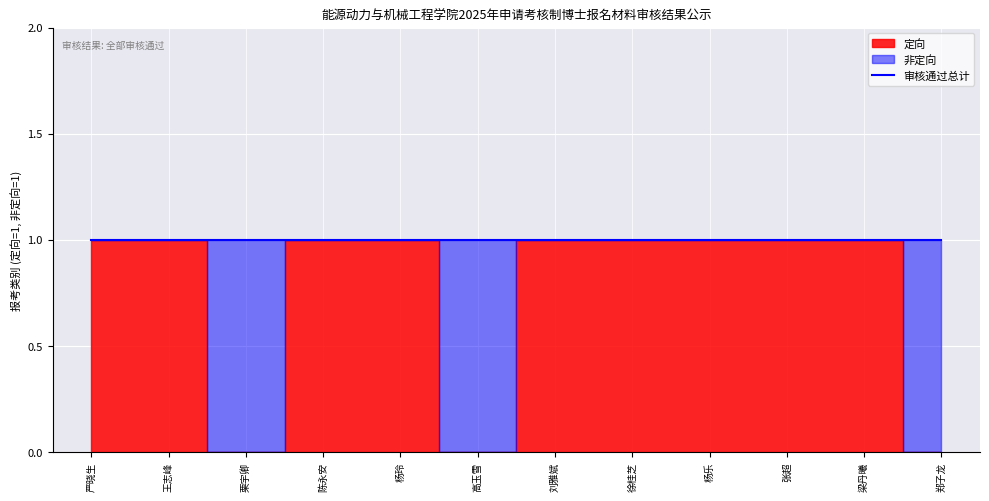

Which series ends up on top after the final intersection of 非定向 and 定向?

非定向